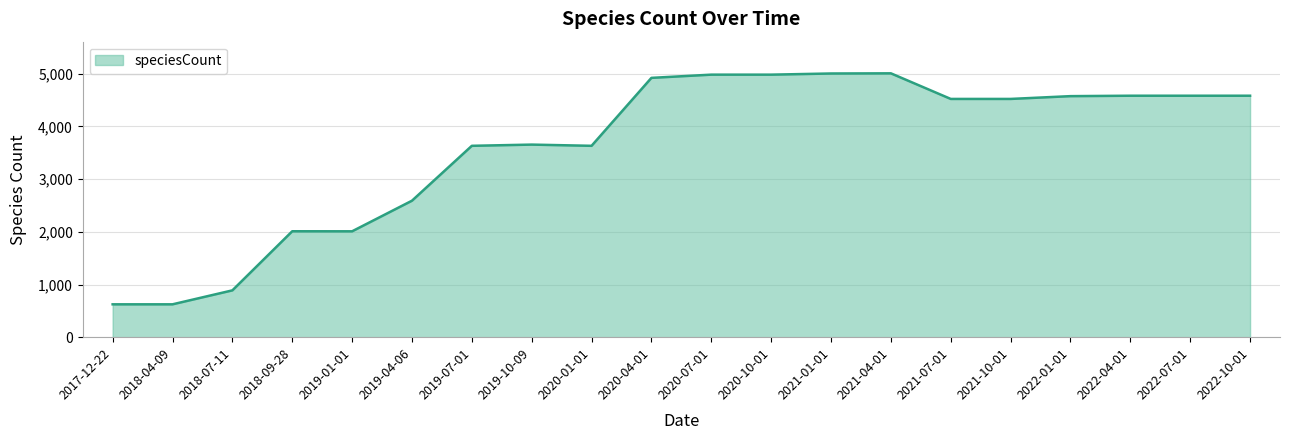

Is it true that the value at 2020-10-01 is 4984?

True